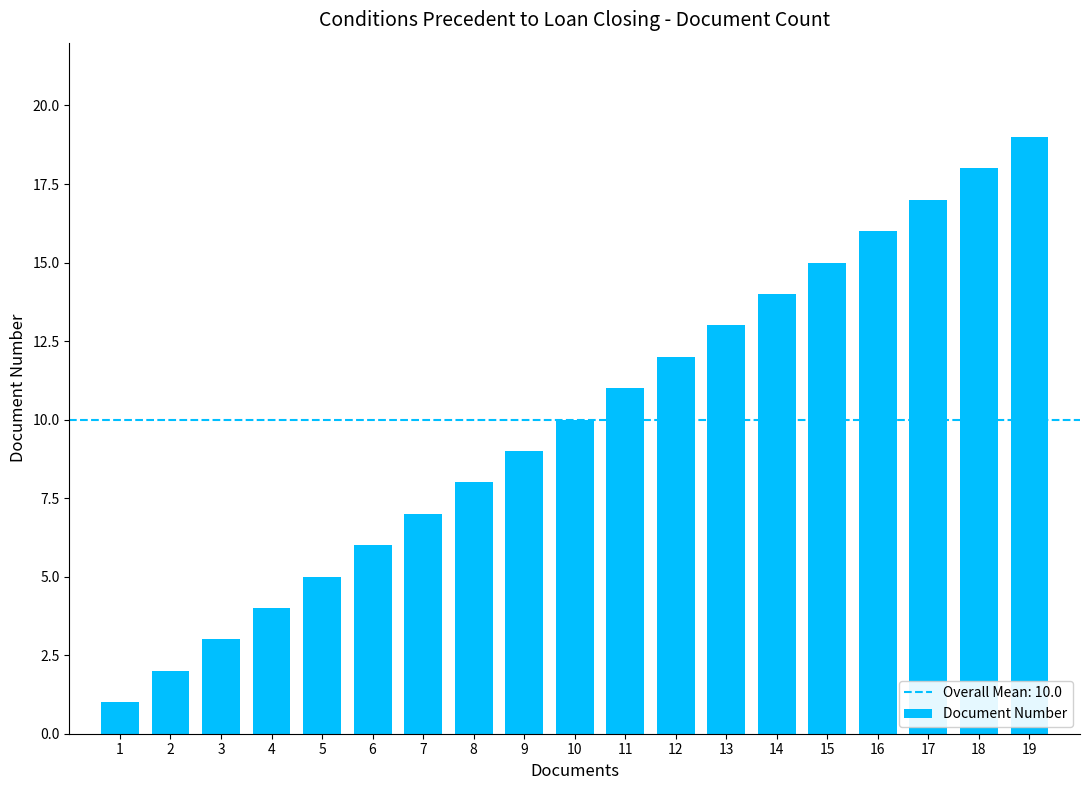

What is the average value?

10